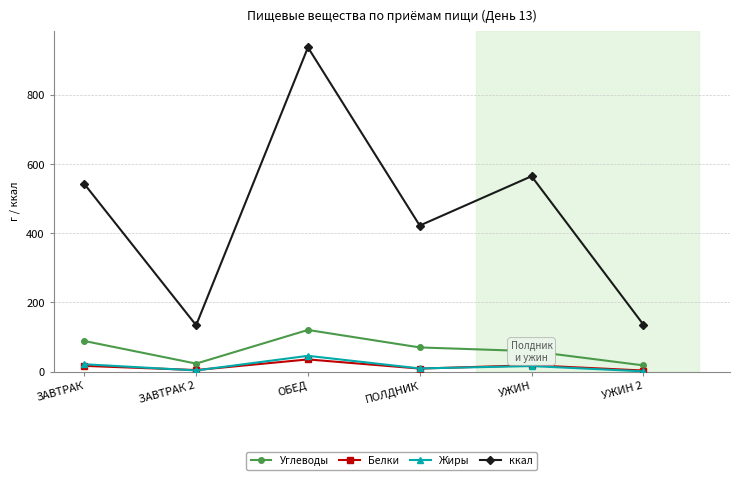

What is the maximum value shown in the chart?

938.7